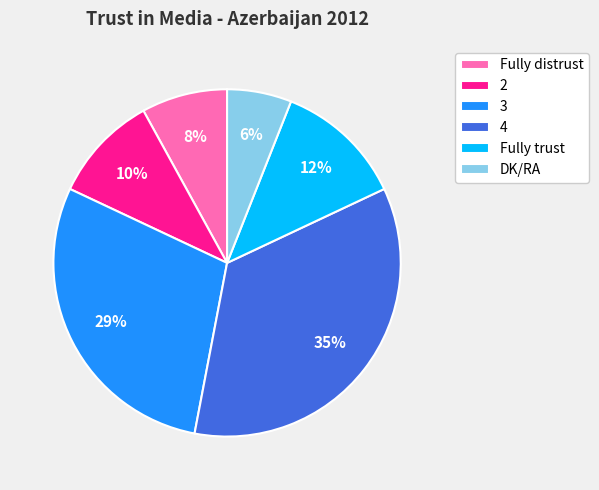

How many slices are in this pie chart?

6